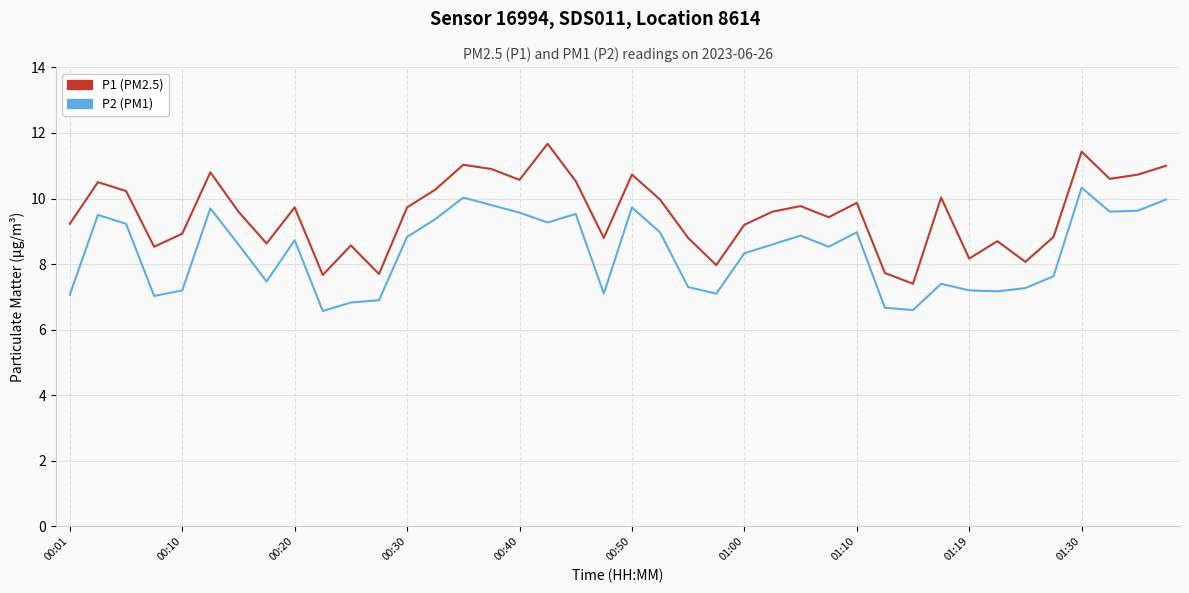

Which series has the largest total across all categories?

P1 (PM2.5)